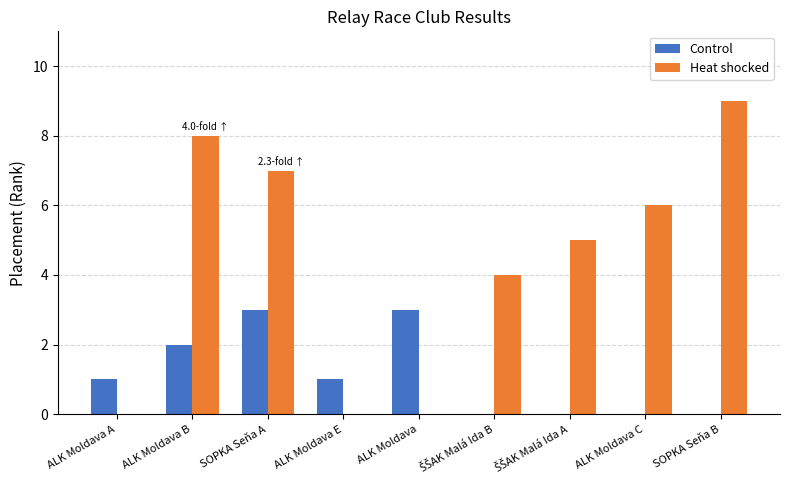

Which label corresponds to the largest value in the chart?

SOPKA Seňa B